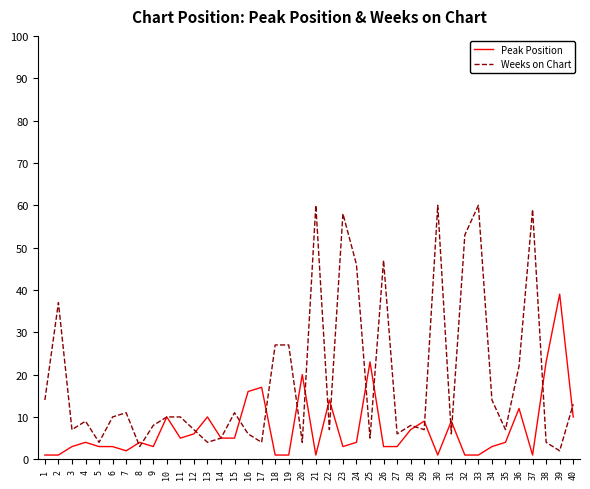

Where is the first local minimum for Weeks on Chart?

3